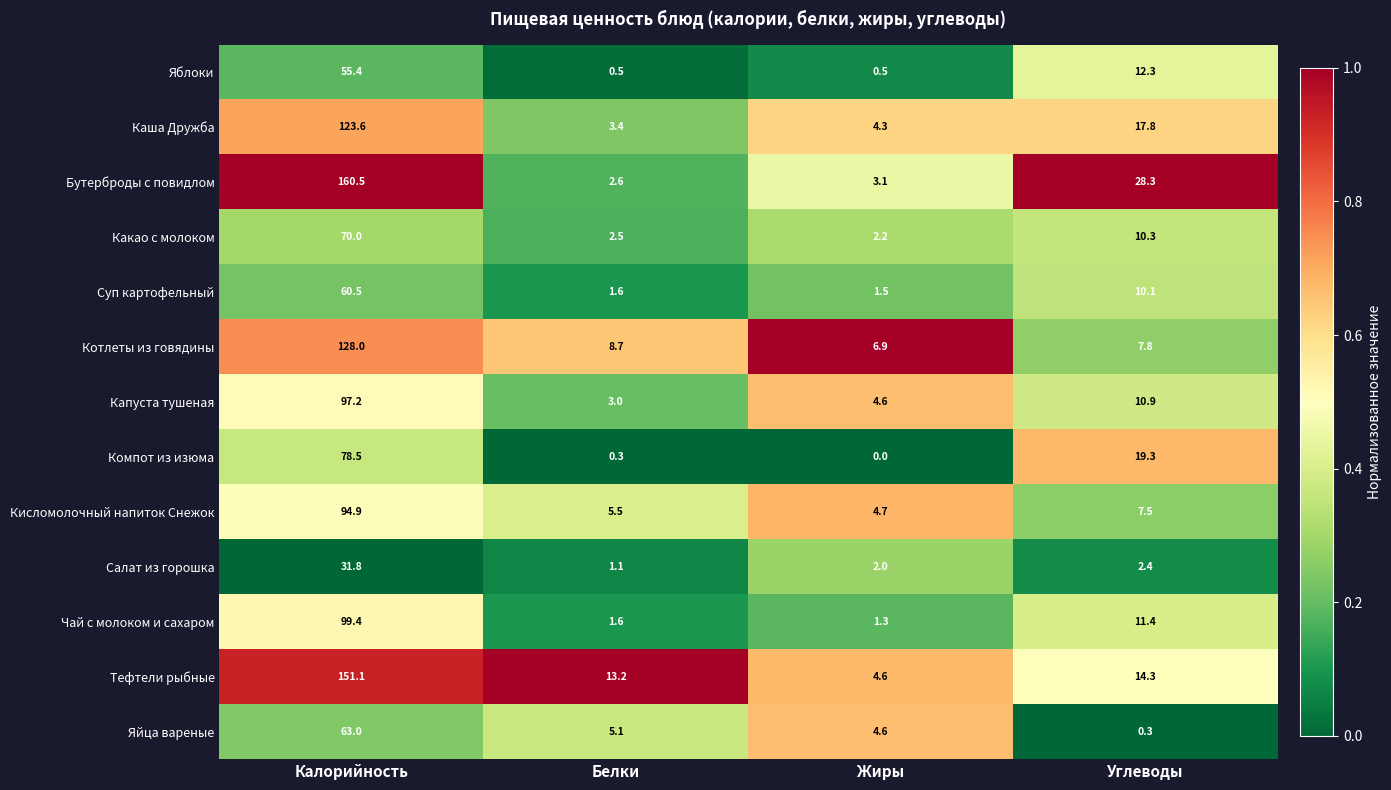

Which category has the highest value across all series?

Калорийность